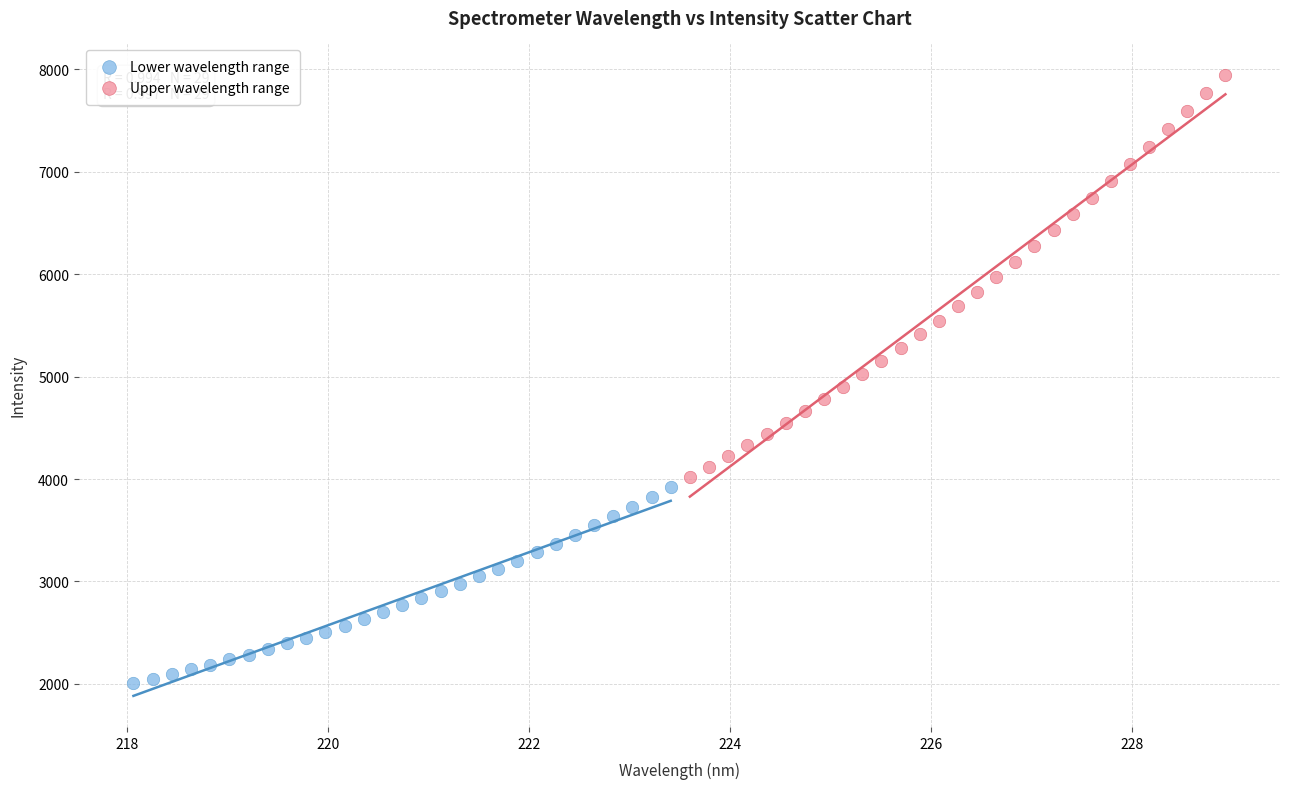

Which series contains the highest Y value?

Upper wavelength range